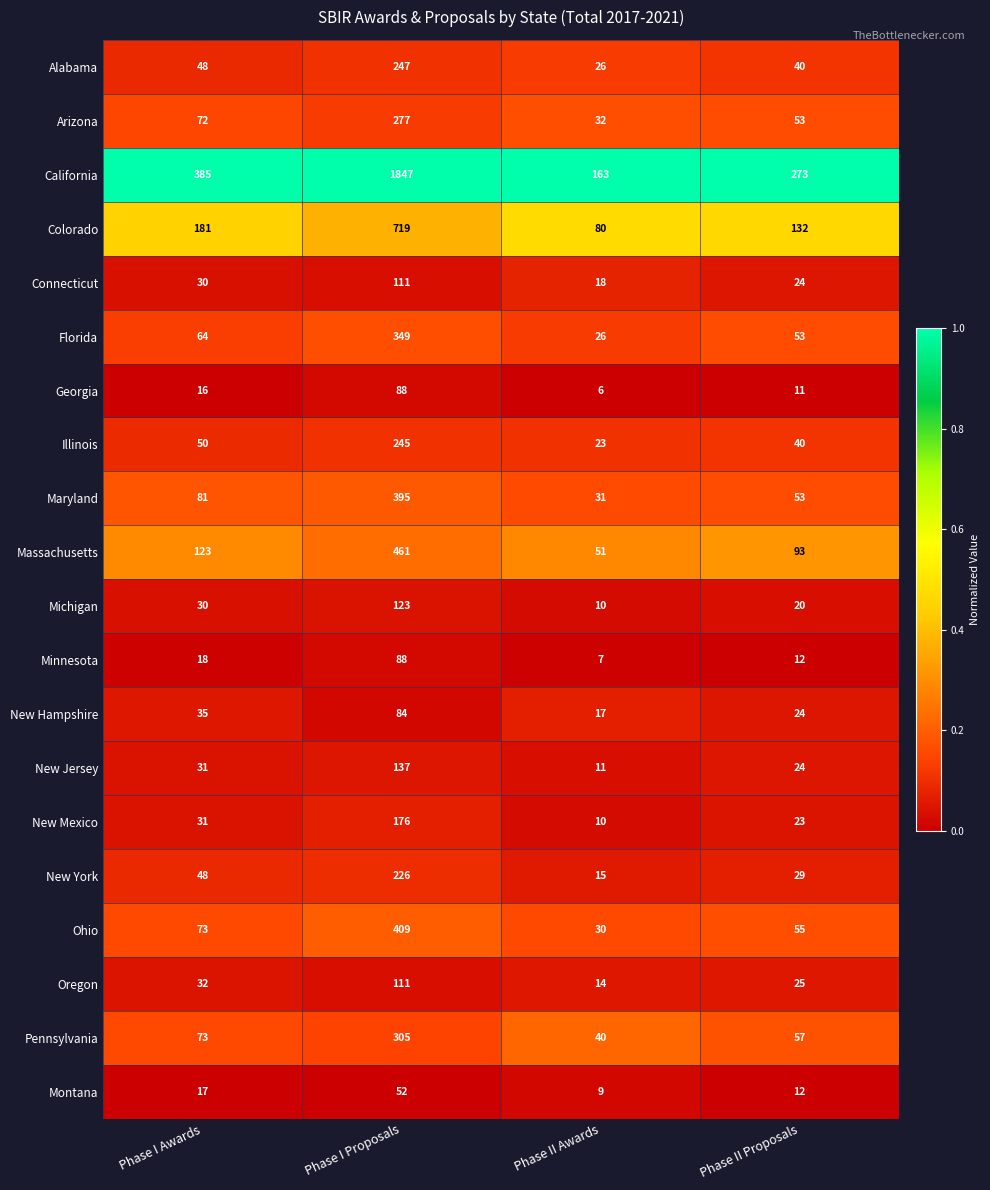

At which label is Pennsylvania closest to 172?

Phase I Awards